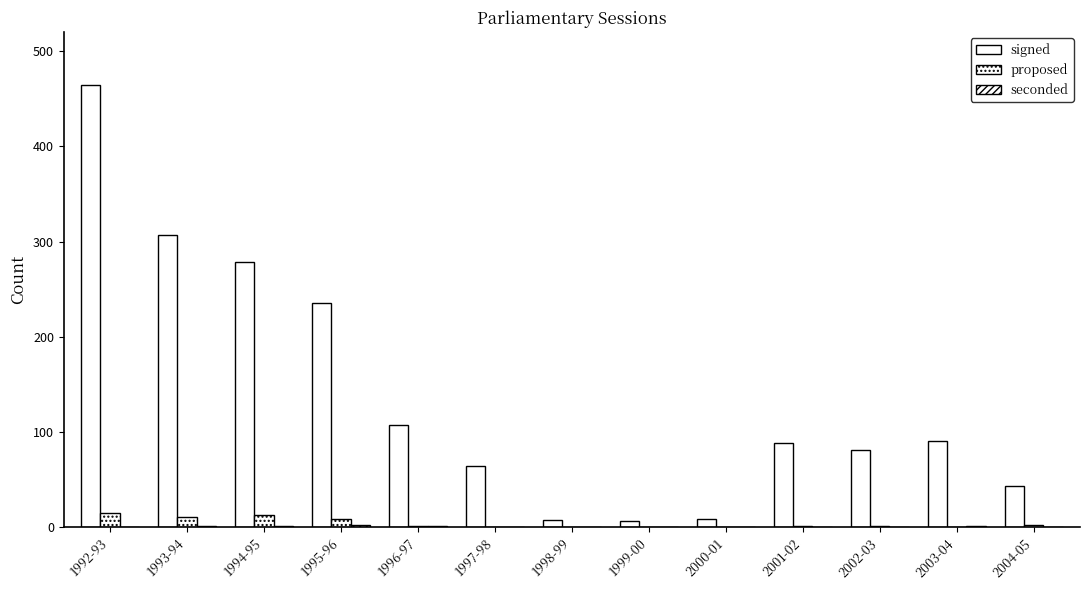

Count the number of categories in the chart.

13